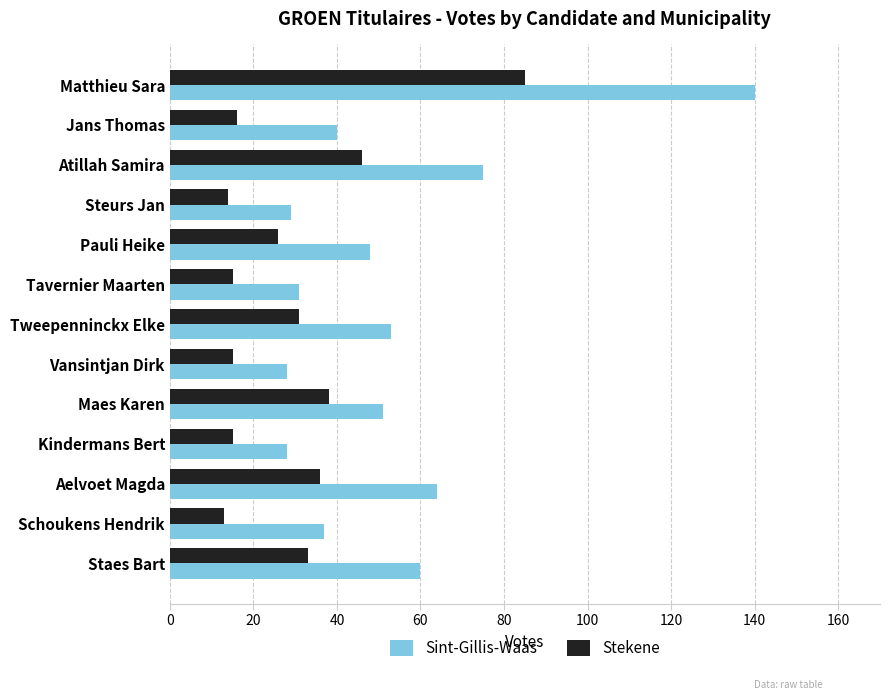

What is the minimum value for Sint-Gillis-Waas?

28